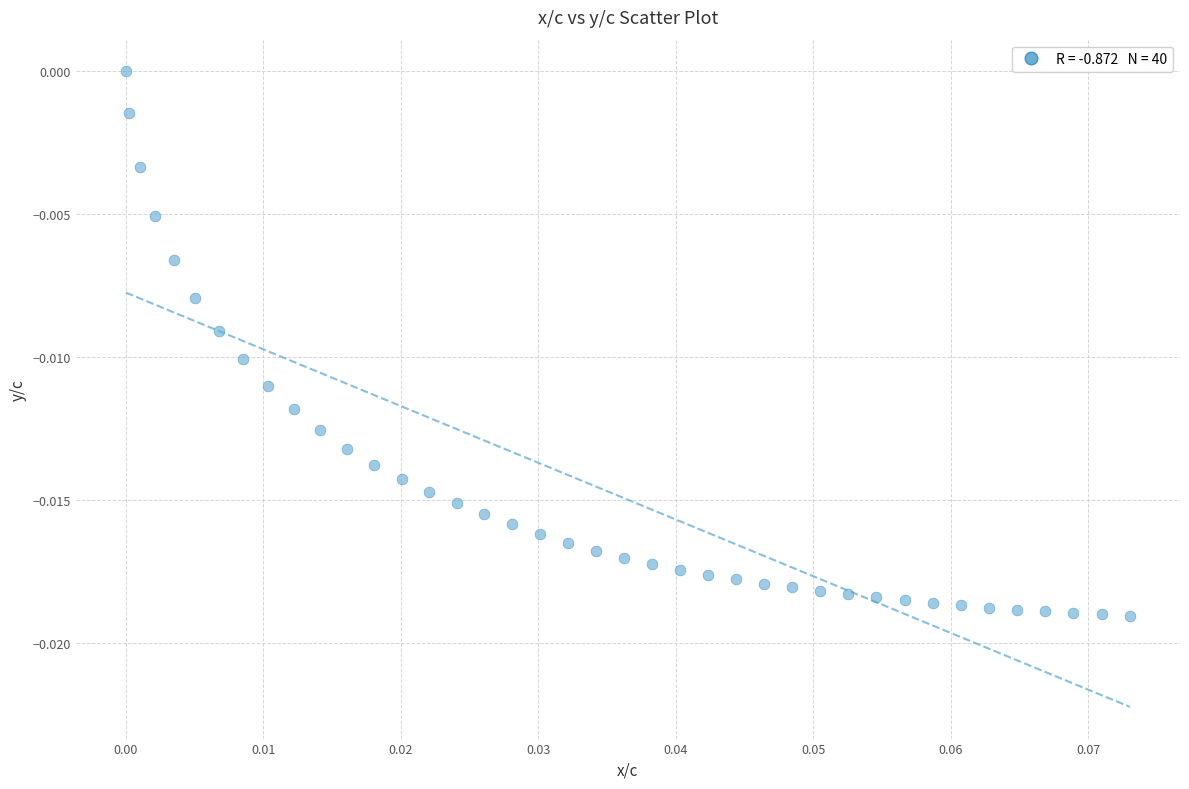

How many points are shown in the scatter plot?

40